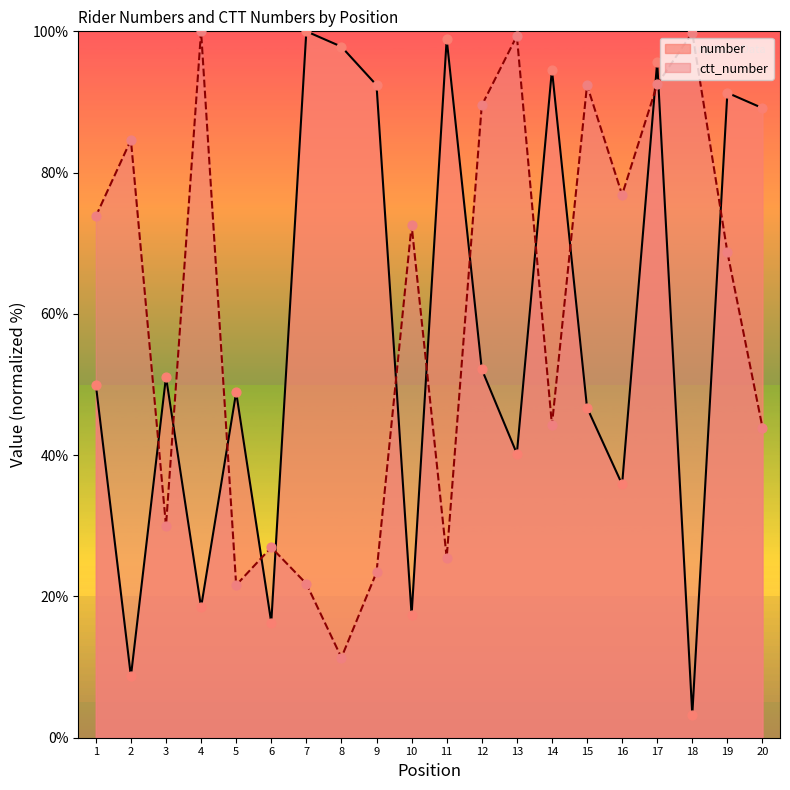

What are all the series names shown in the legend?

number, ctt_number